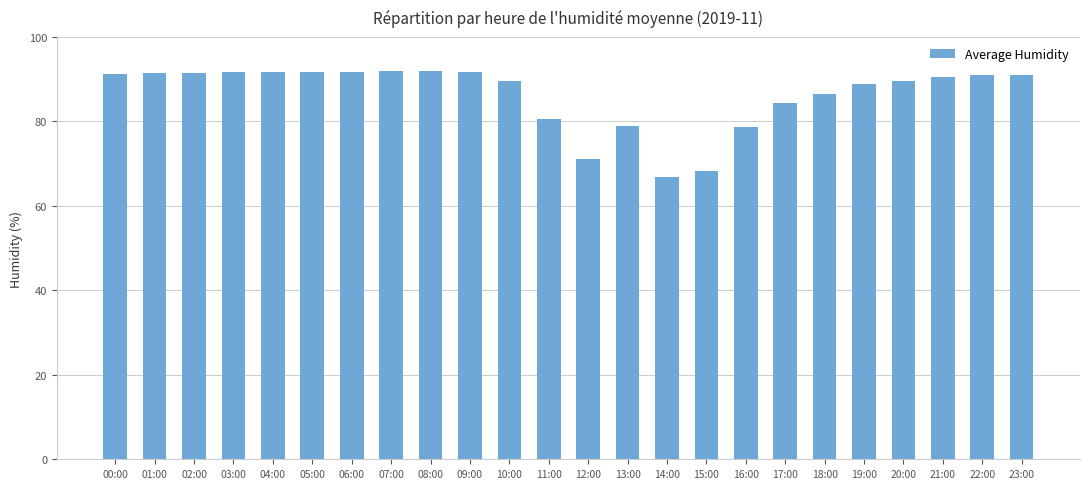

How many categories are shown in the chart?

24